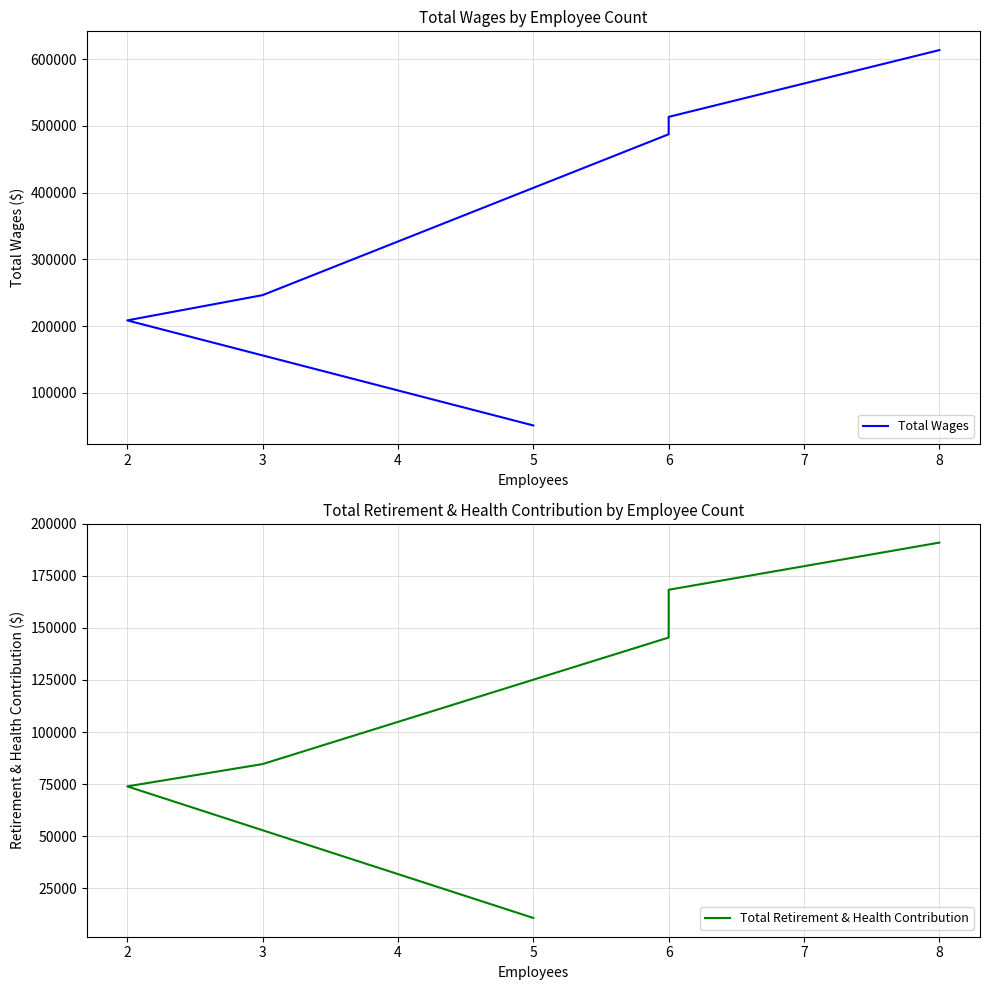

At how many categories does at least one series exceed 517837?

1